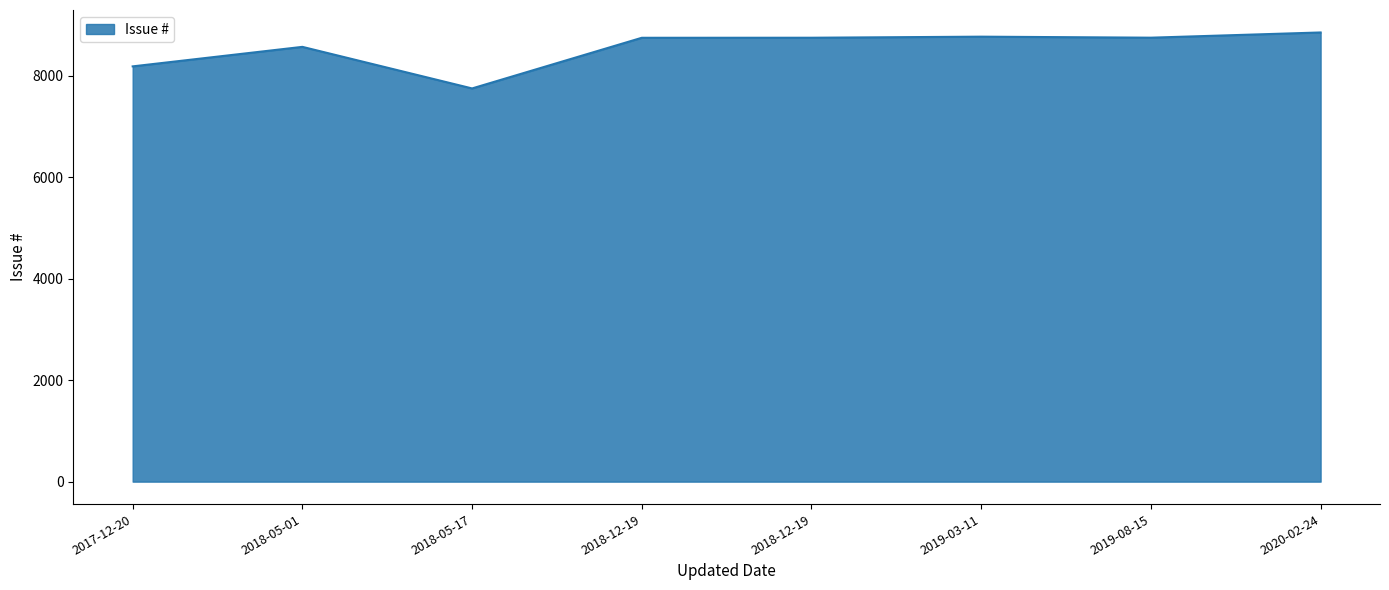

Approximately how many times larger is the value at 2019-03-11 compared to 2019-08-15?

1.0